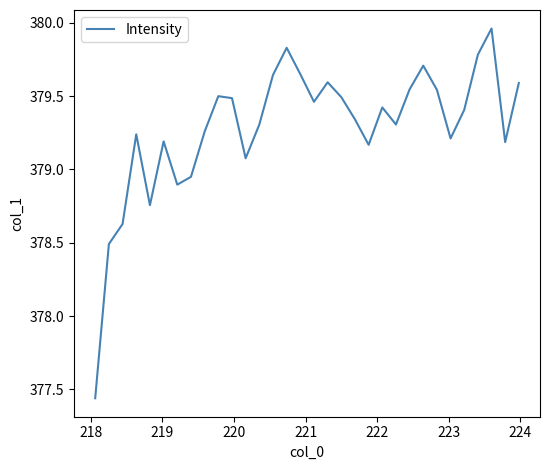

What is the difference between the maximum and minimum values?

2.5